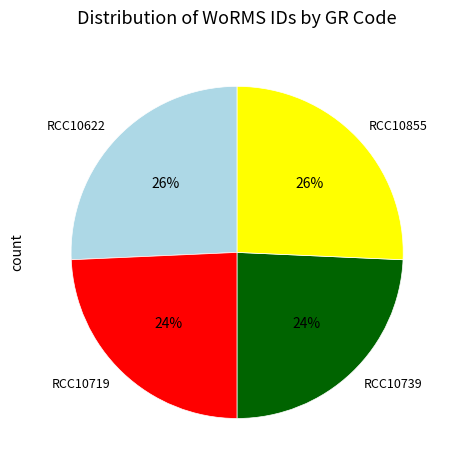

To the nearest percent, what portion does RCC10622 represent?

26%